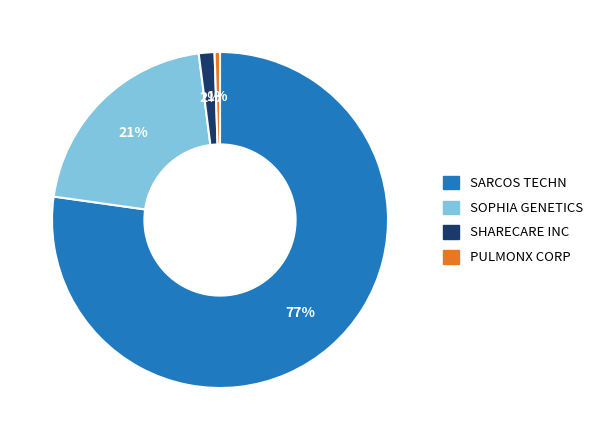

What percentage is the SOPHIA GENETICS slice, to the nearest percent?

21%